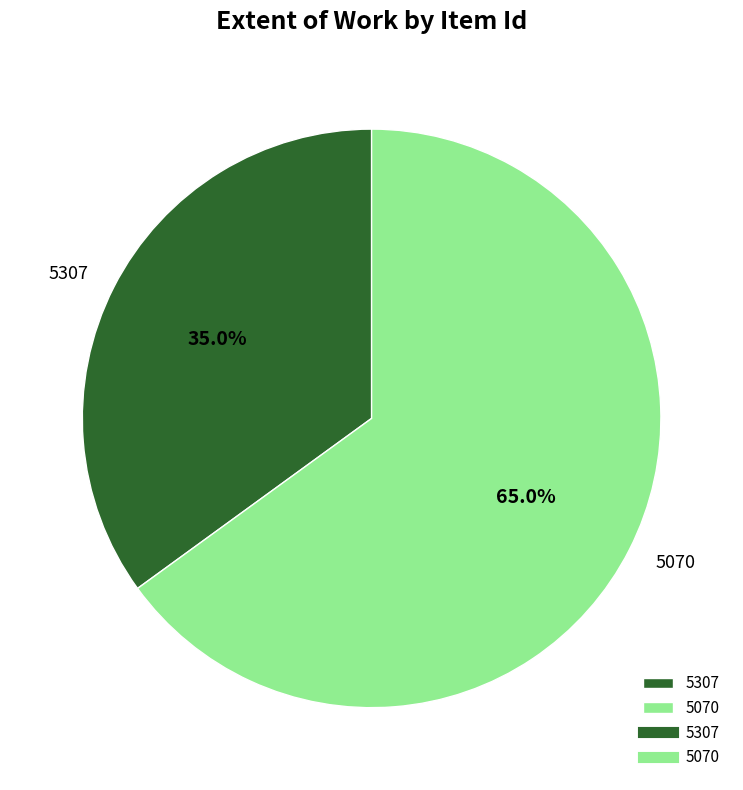

To the nearest percent, what percentage of the pie is 5307?

35%